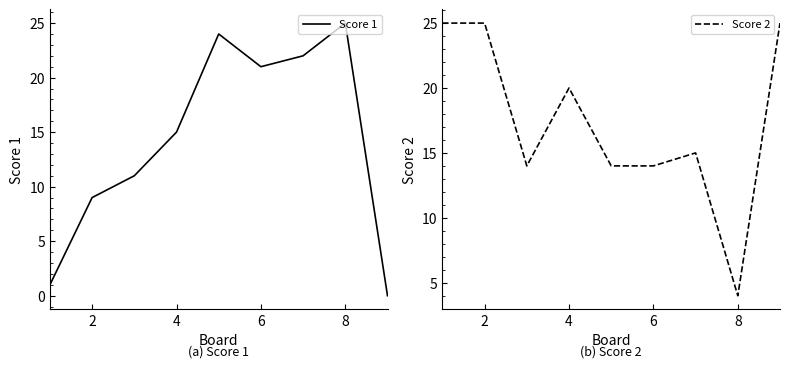

What is the maximum value for Score 1?

25